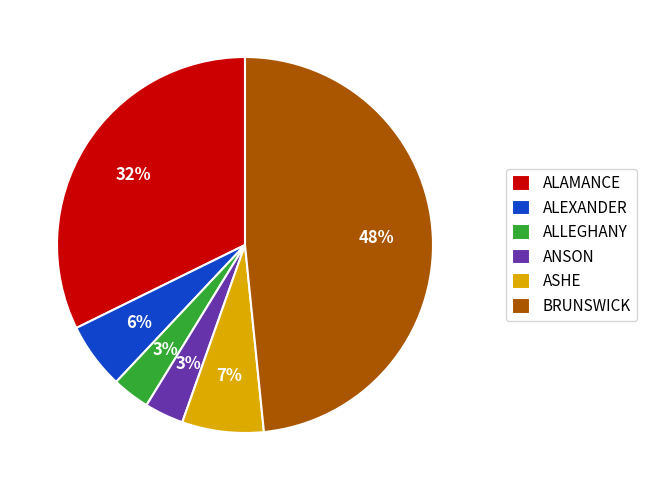

Does any single category account for the majority?

No